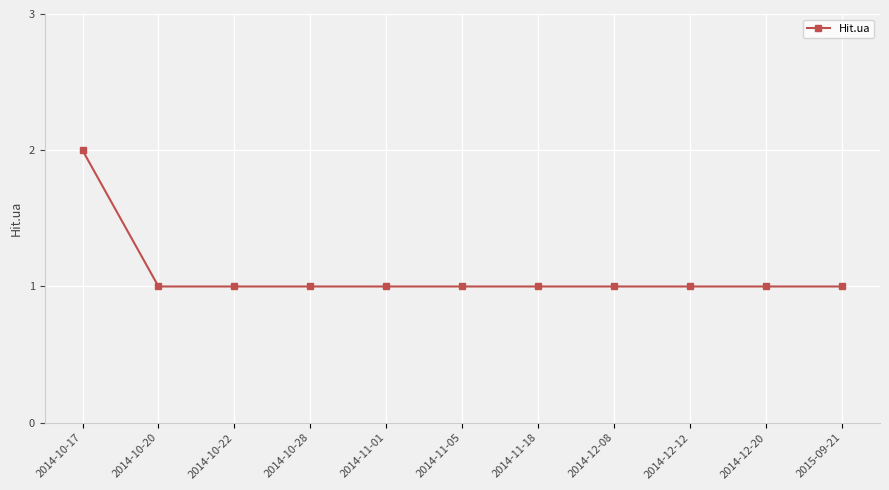

Reading left to right, extract all data points from this chart.

2	1	1	1	1	1	1	1	1	1	1